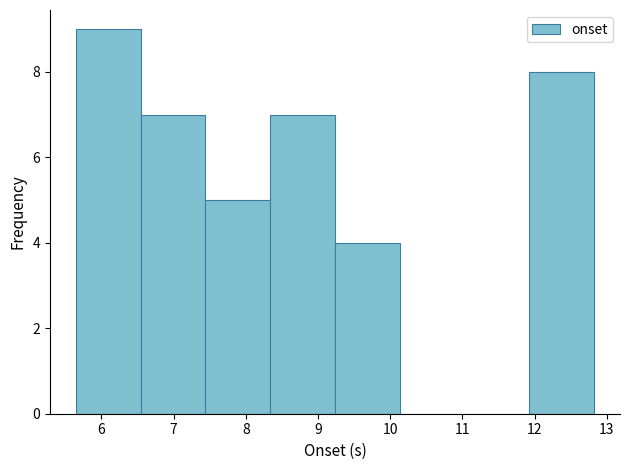

Reading left to right, transcribe this chart: for each bar, give the range it covers on the x-axis and its height. Neither the bar edges nor the heights are printed on the chart, so give them approximately, as read against the axes.

5.6 to 6.5: 9
6.5 to 7.4: 7
7.4 to 8.3: 5
8.3 to 9.2: 7
9.2 to 10.1: 4
10.1 to 11.0: 0
11.0 to 11.9: 0
11.9 to 12.8: 8